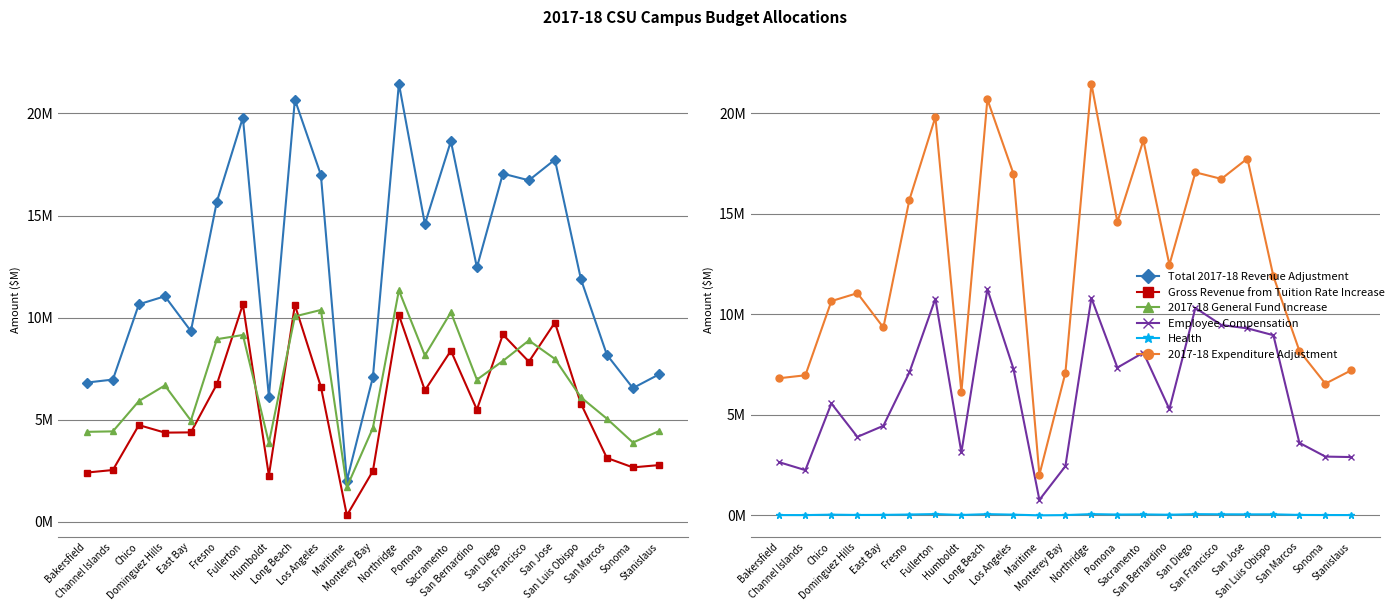

Is it true that 2017-18 General Fund Increase equals 5.0 at East Bay?

True